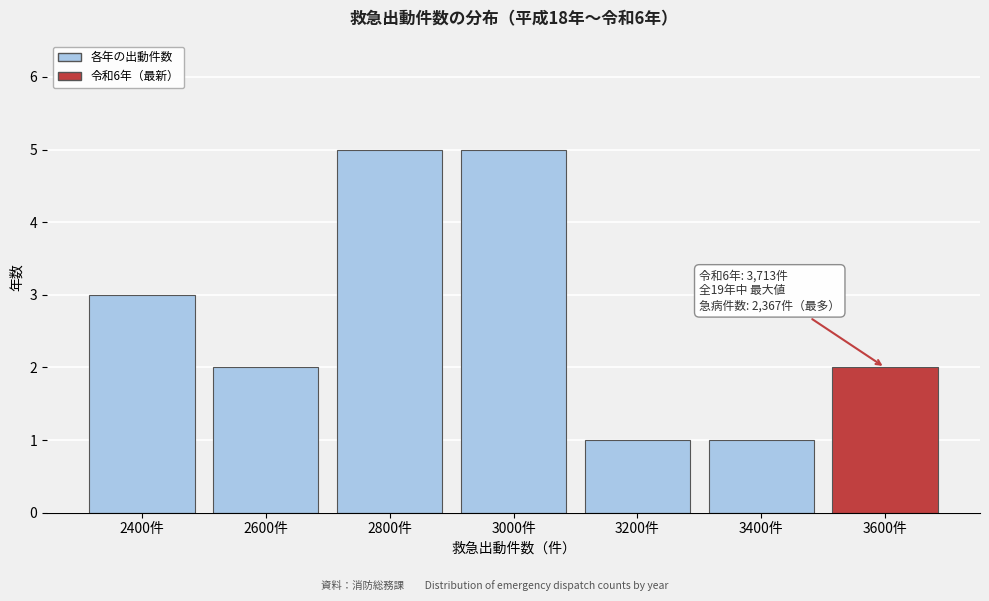

Reading left to right, transcribe all the data shown in this chart.

3	2	5	5	1	1	2